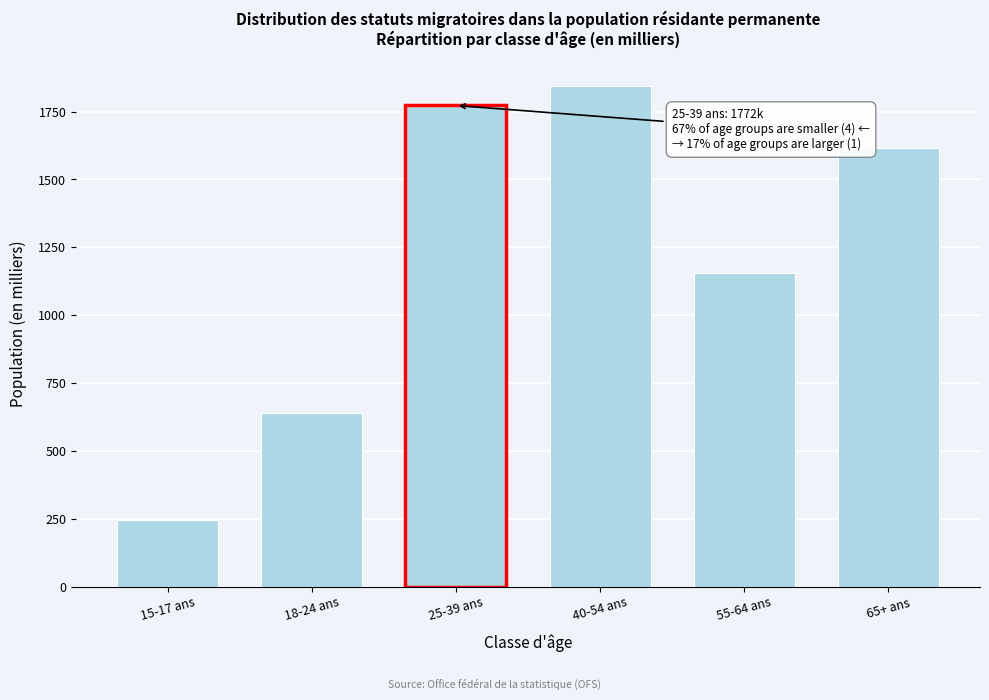

Reading right to left, transcribe all the data shown in this chart.

1617.3	1154.7	1842.4	1772.3	638.5	244.7